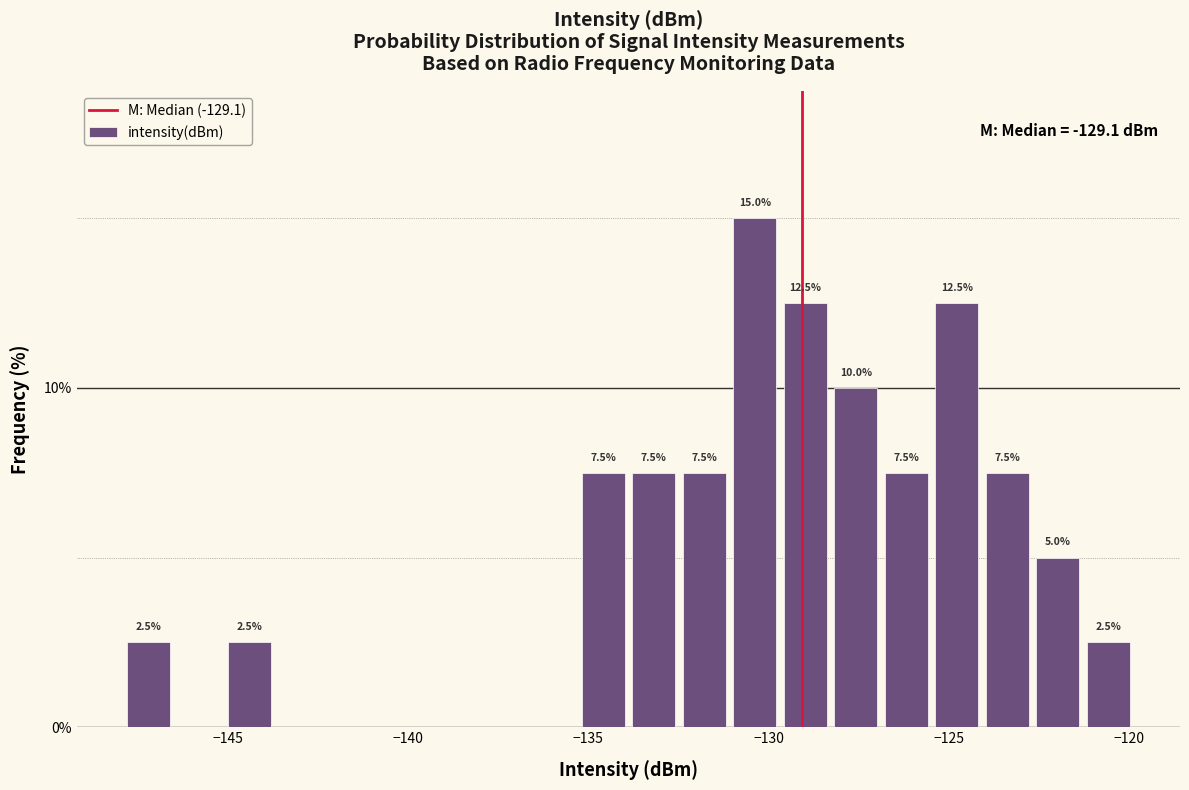

Read against the x-axis, roughly where is the centre of the tallest bar?

-130.5